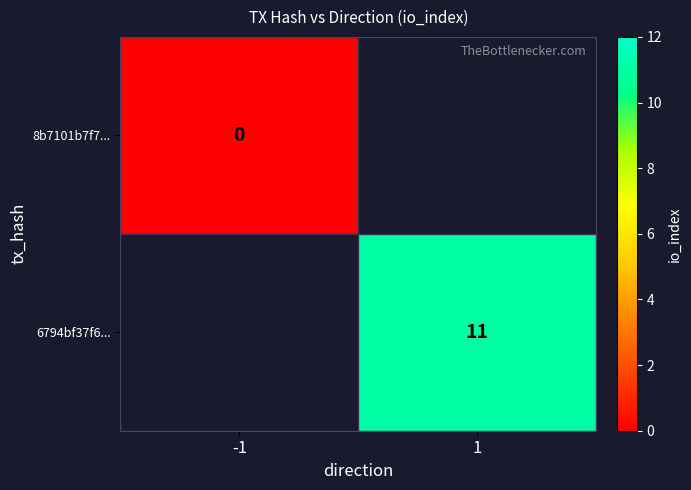

The 6794bf37f6... series shows 11 at 1. True or false?

True